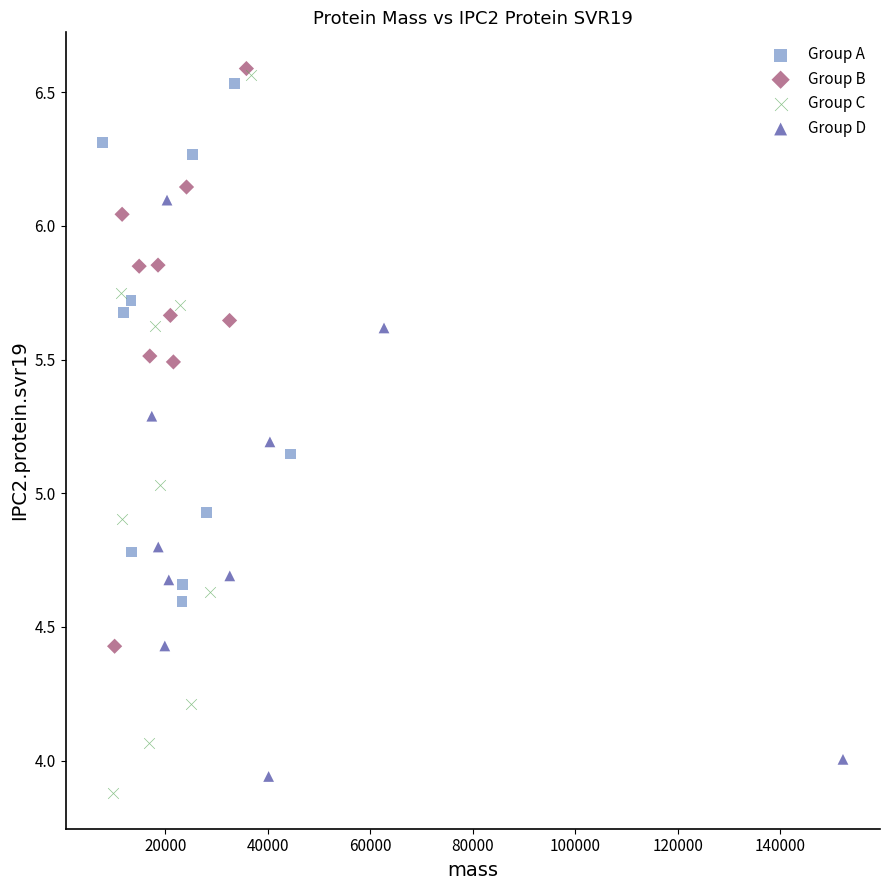

Which series has the widest spread of Y values?

Group C